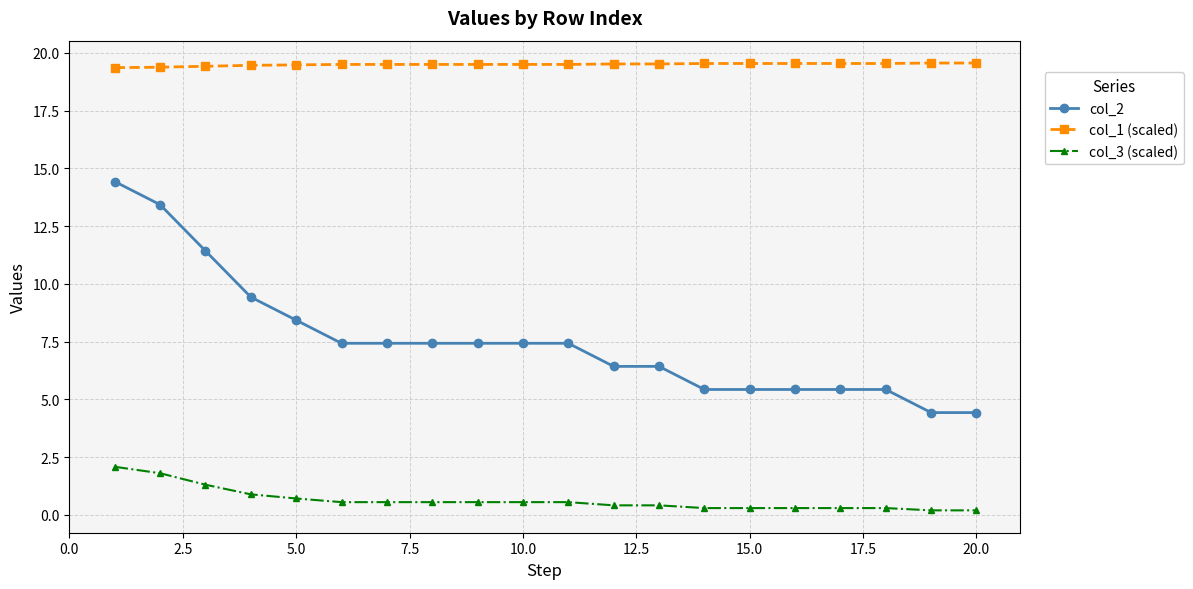

Which series has the widest spread of values?

col_2